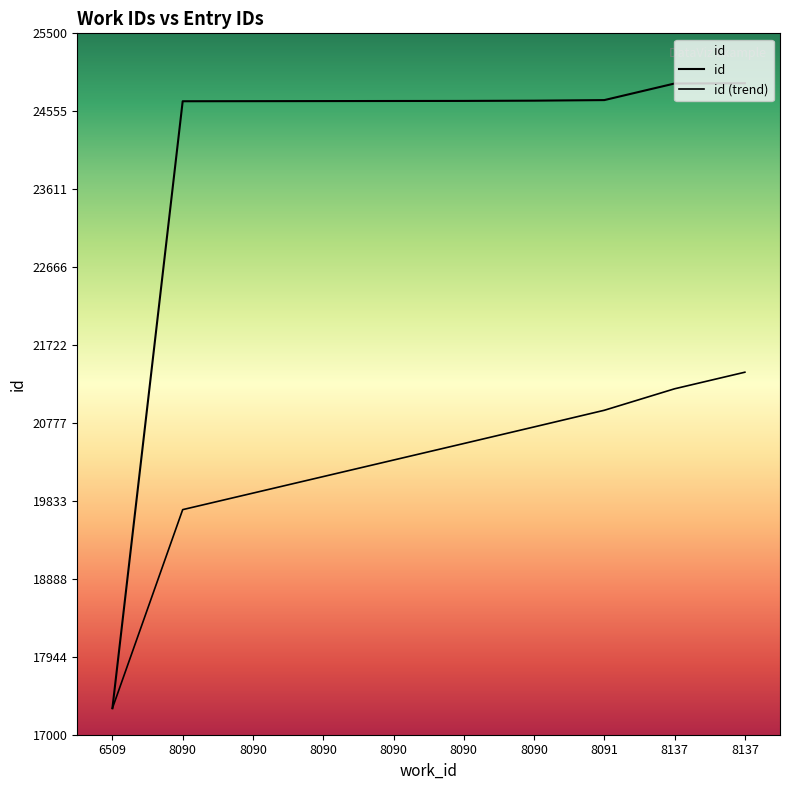

How many lines are shown in the chart?

2